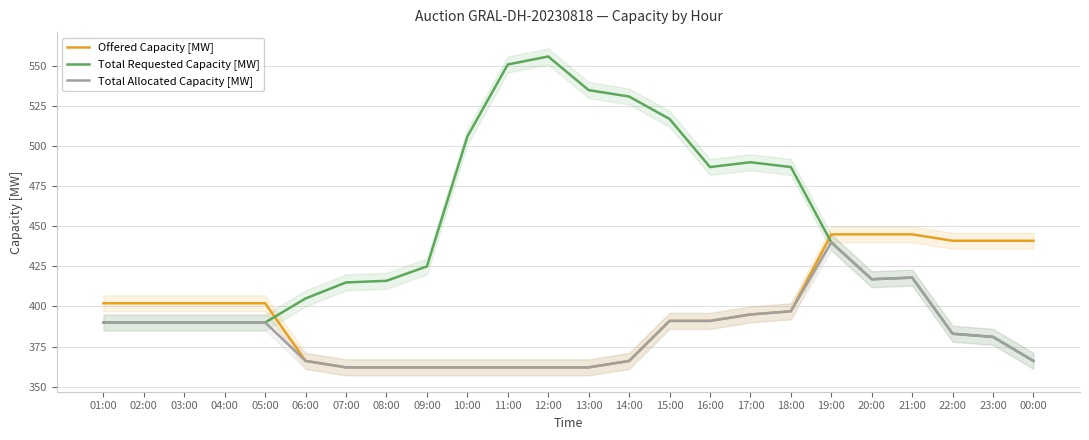

At which category is the sum across all series the highest?

19:00